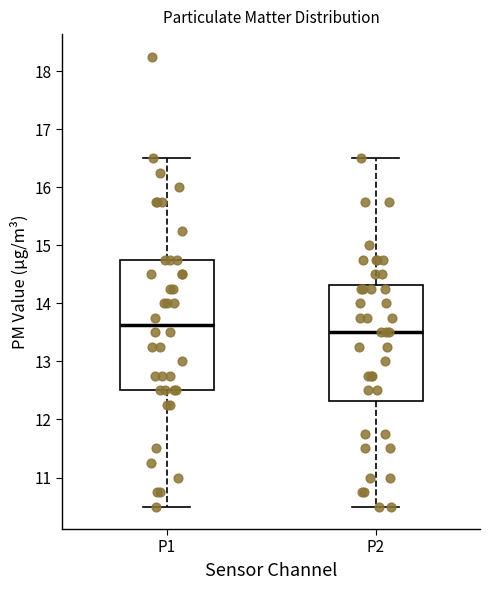

Reading left to right, read every box against the y-axis: the position of its median line, the range the box covers, and the ends of its whiskers. The values are not printed on the chart, so give them approximately, as read against the axis.

P1: median 13.6, box 12.5 to 14.8, whiskers 10.5 to 16.5
P2: median 13.5, box 12.3 to 14.3, whiskers 10.5 to 16.5